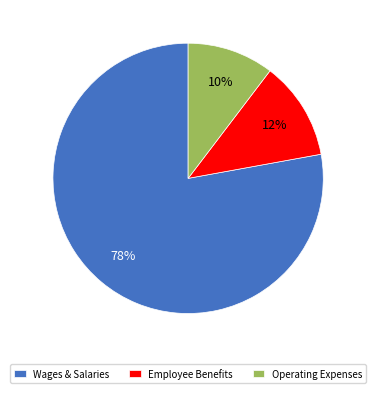

How many segments does this pie chart have?

3